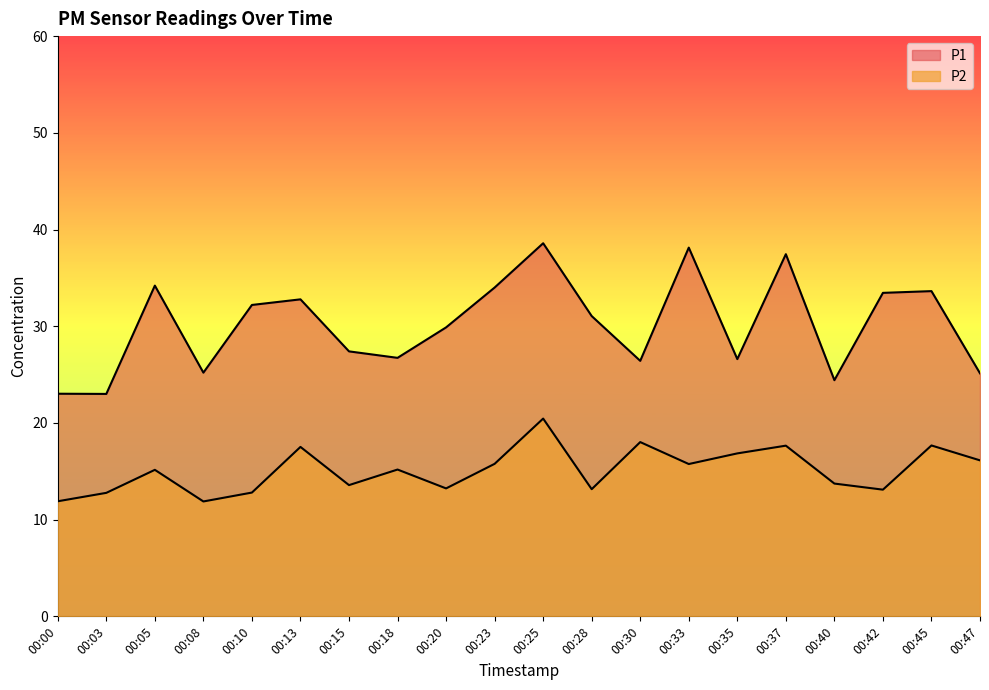

Is it true that P1 equals 50.8 at 00:45?

False